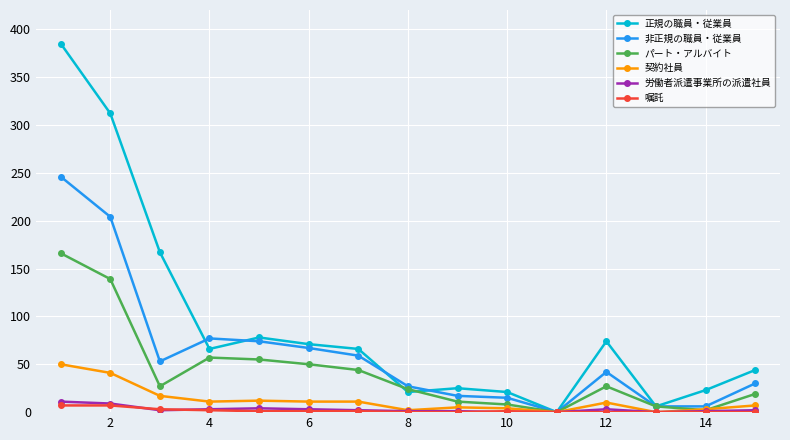

What are all the series names shown in the legend?

正規の職員・従業員, 非正規の職員・従業員, パート・アルバイト, 契約社員, 労働者派遣事業所の派遣社員, 嘱託